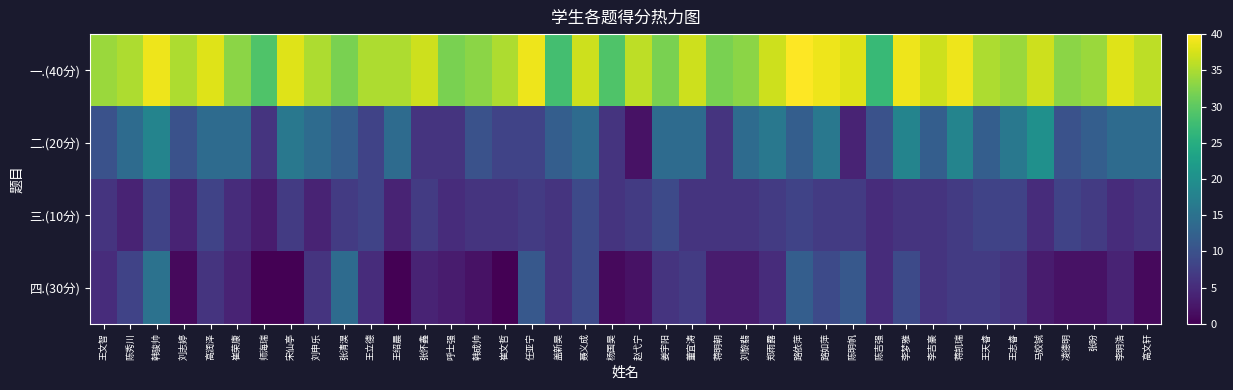

Between 杨国昊 and 马姣铖, which is larger?

马姣铖